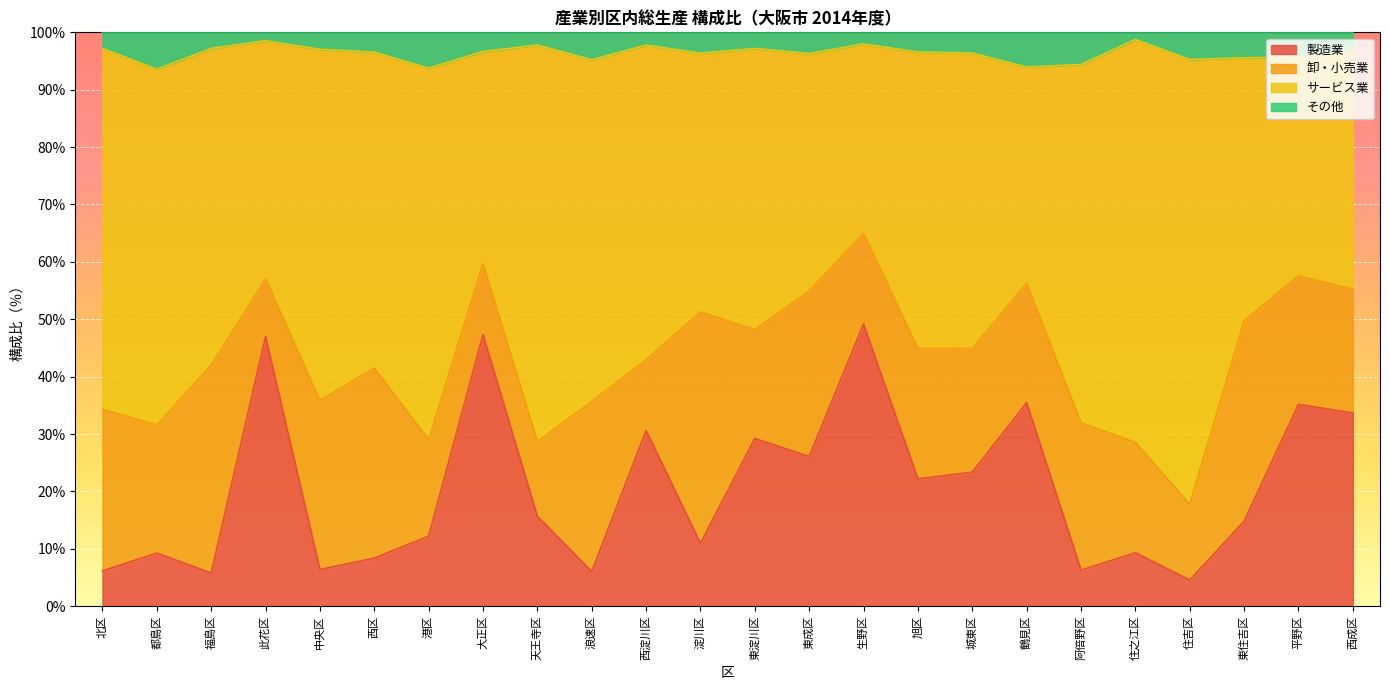

Which series has the widest spread of values?

サービス業